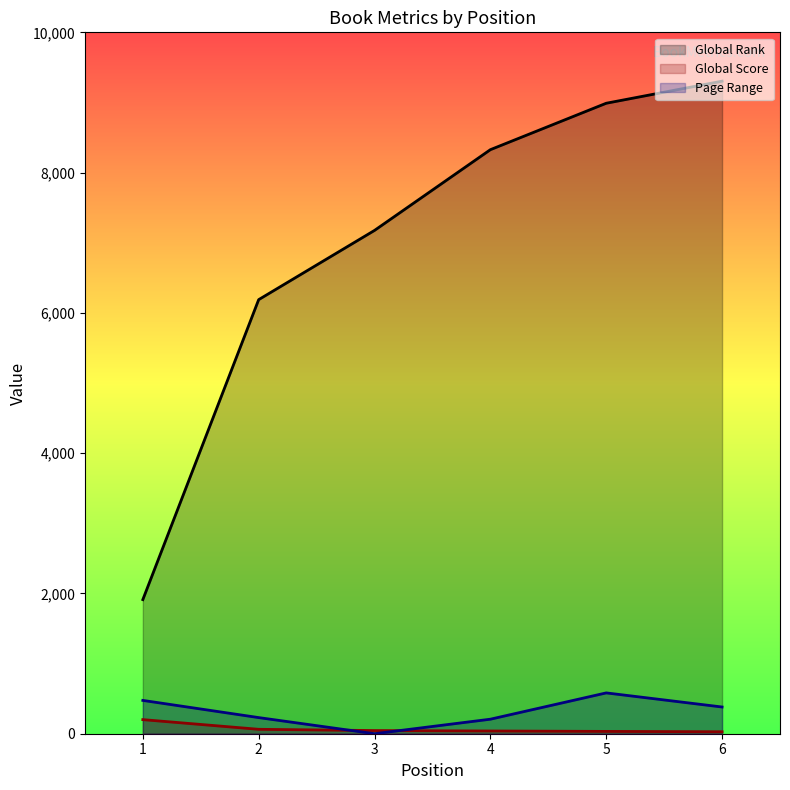

What is the value of the Global Score point at the 5th from the left?

33